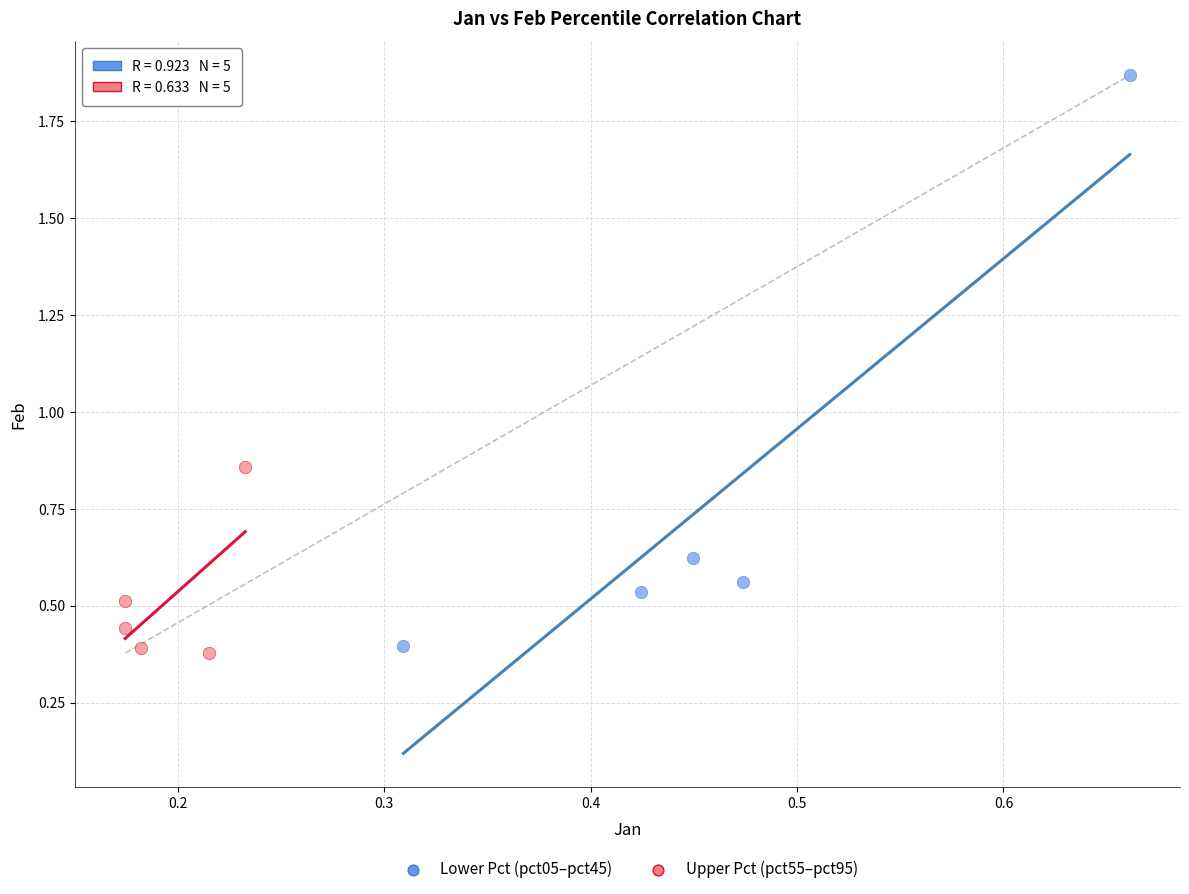

Which series reaches the maximum Y coordinate?

Lower Pct (pct05–pct45)